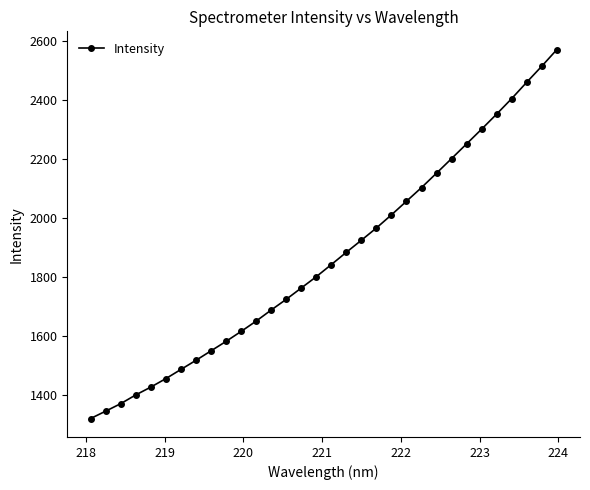

What is the difference between the second highest and second lowest values?

1169.6